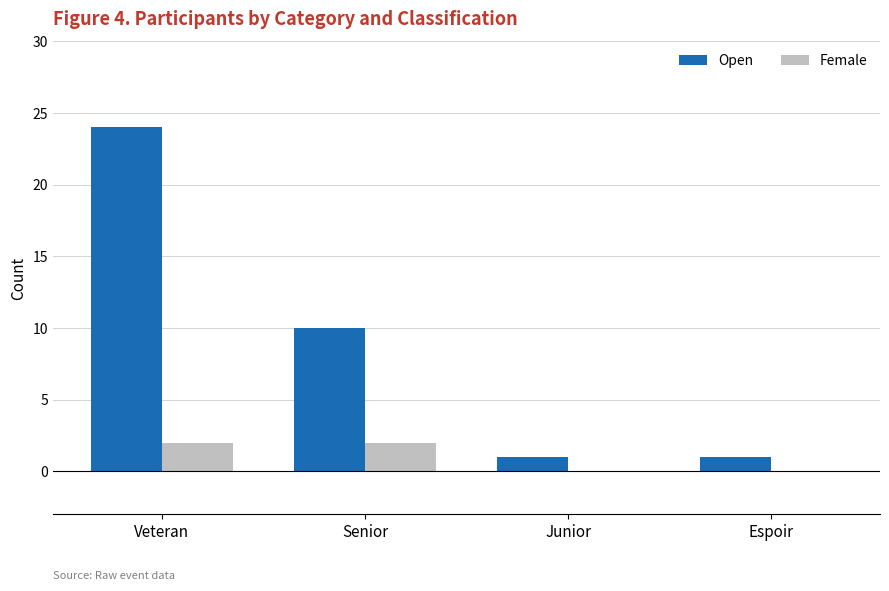

Reading left to right, list all the values displayed in this chart.

Open: 24	10	1	1
Female: 2	2	0	0